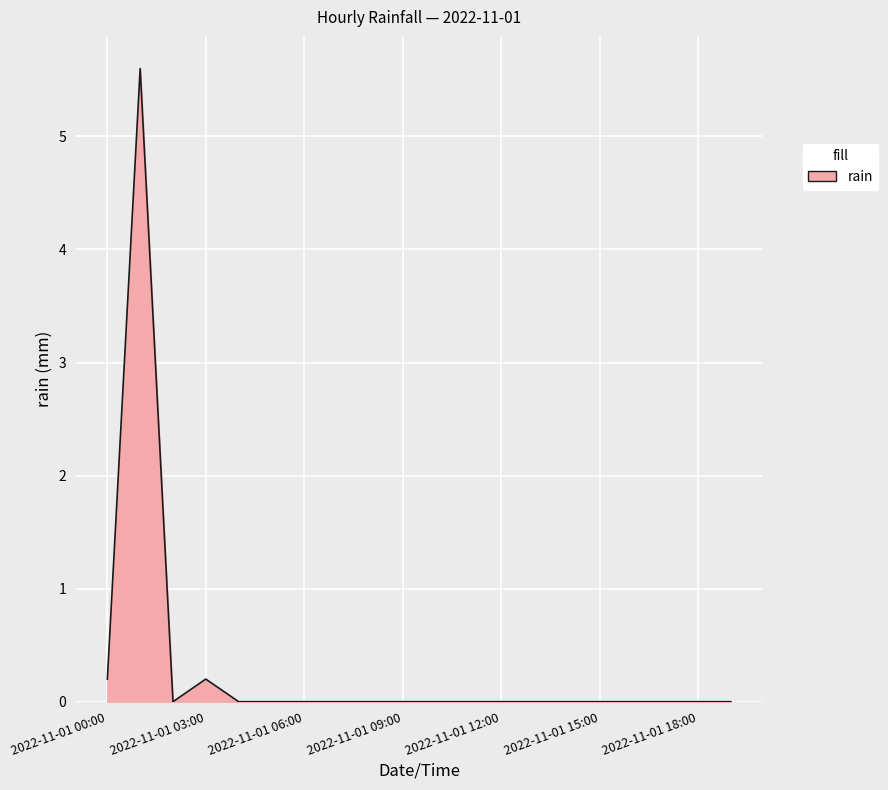

What is the maximum value shown in the chart?

5.6